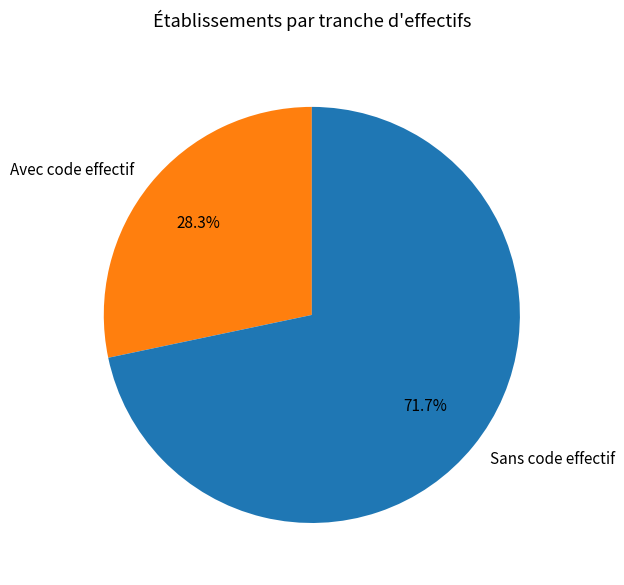

What is the ratio of the value at Sans code effectif to the value at Avec code effectif?

2.5